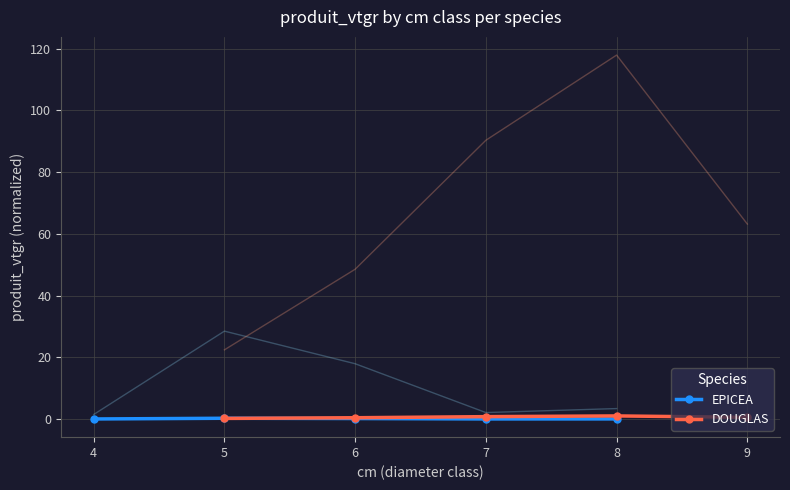

Which series ends up on top after the final intersection of EPICEA and DOUGLAS?

DOUGLAS